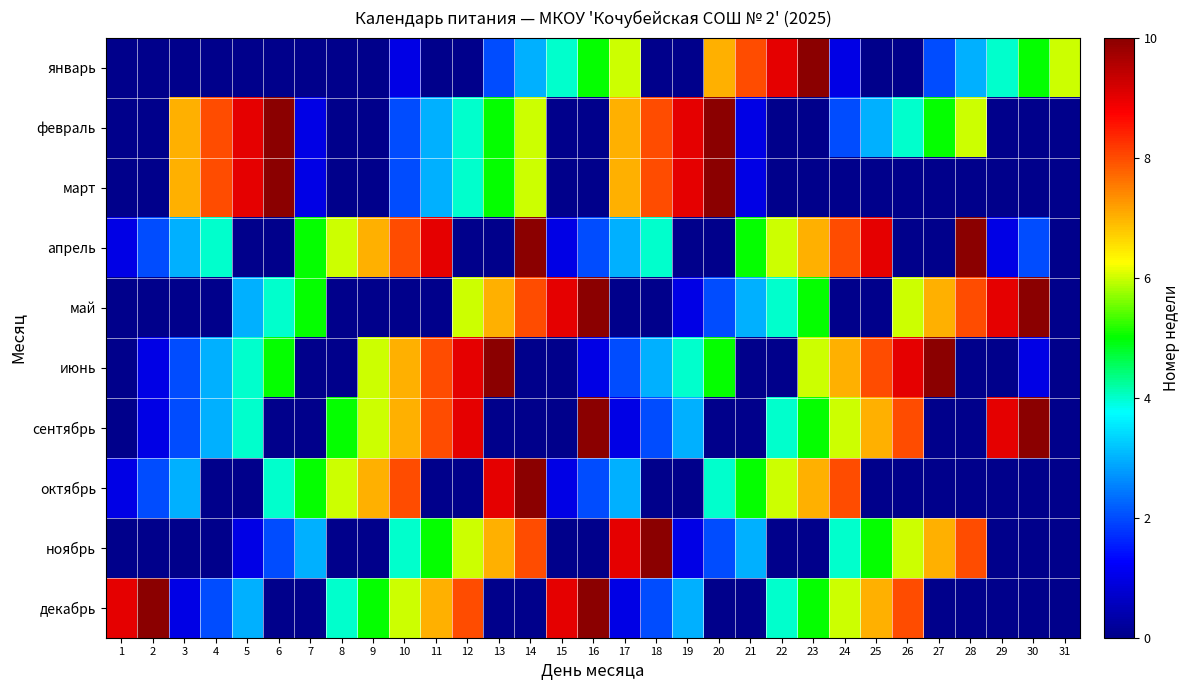

At 26, list the series in order from largest to smallest.

июнь, сентябрь, декабрь, май, ноябрь, февраль, январь, март, апрель, октябрь